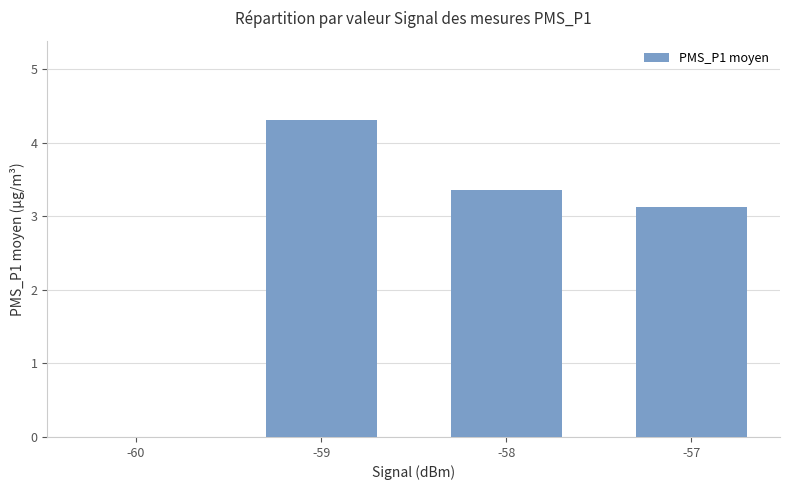

How many categories are shown in the chart?

4